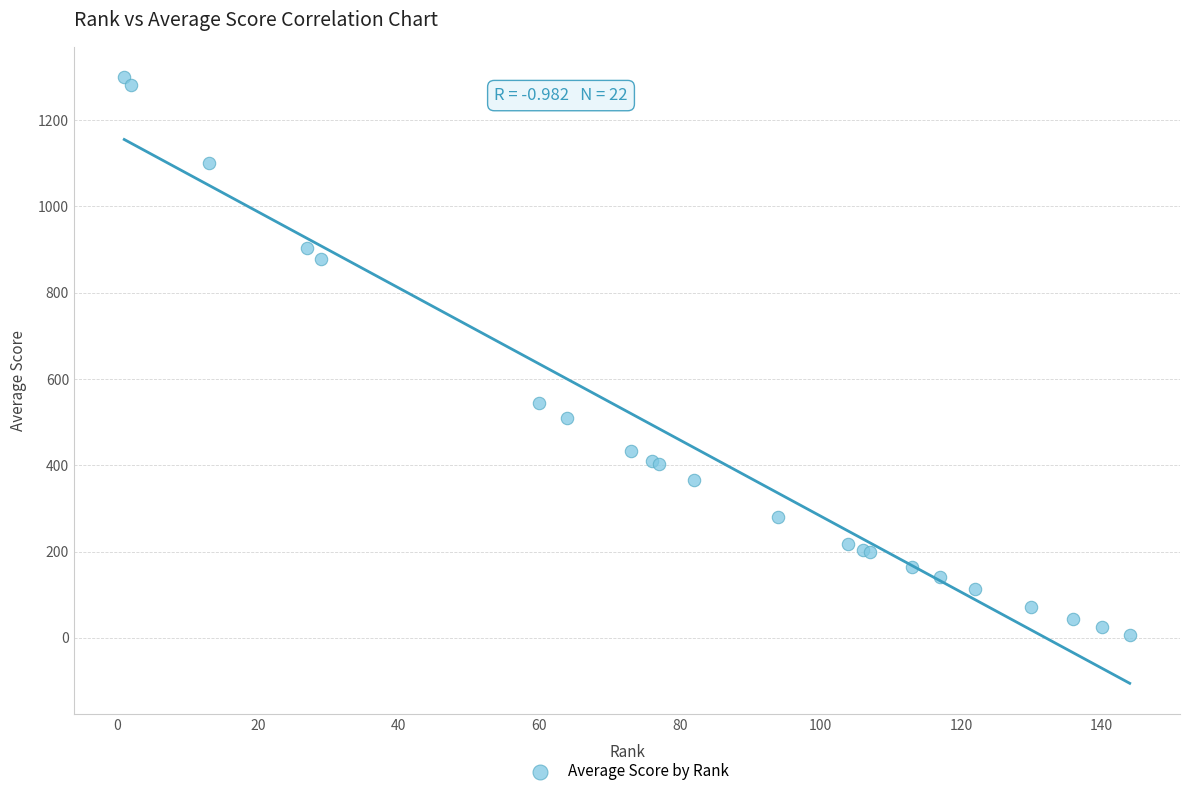

What Y value in the scatter plot is closest to 652?

544.9